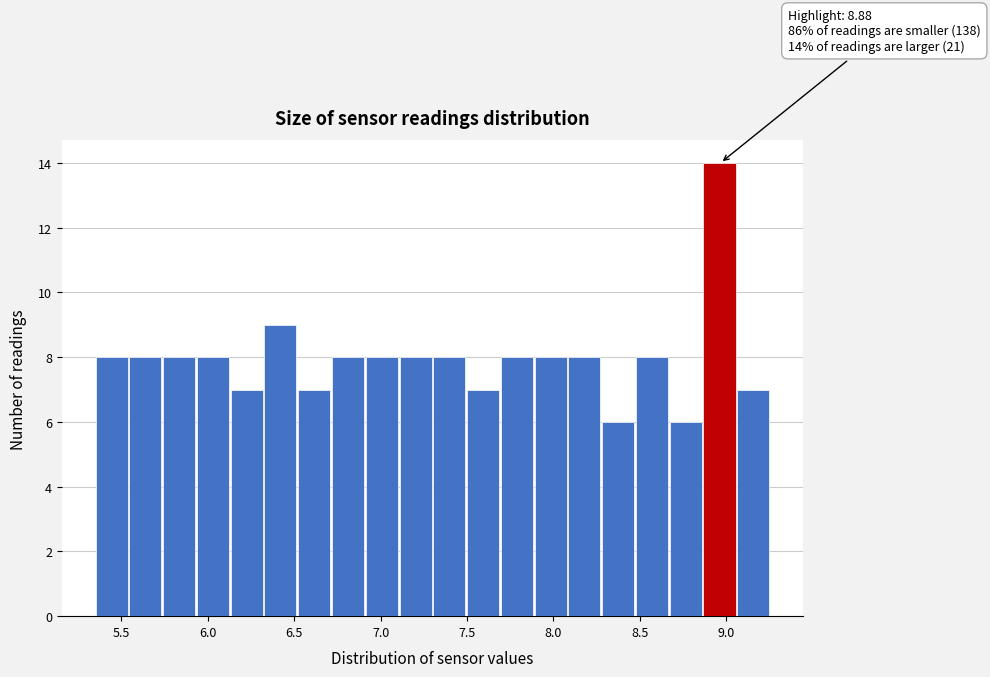

Read against the x-axis, roughly where is the centre of the tallest bar?

8.95